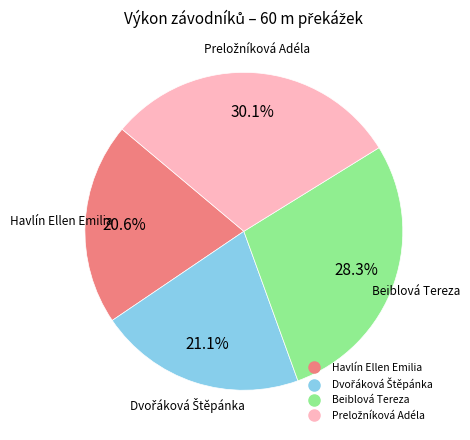

Is there a majority slice in this chart?

No